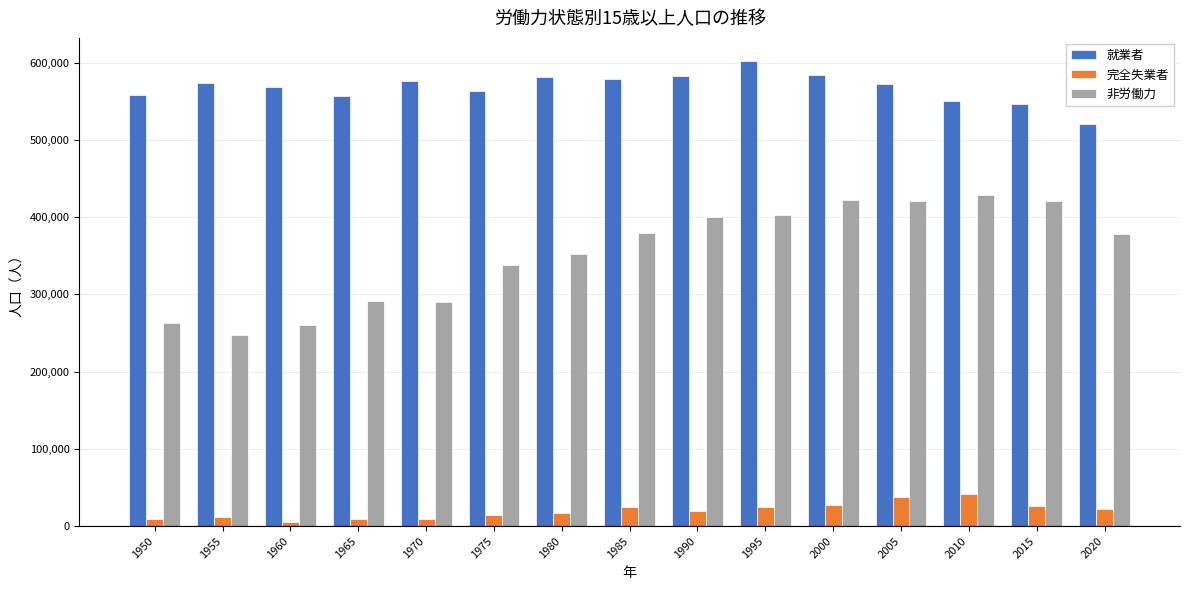

Count the number of data series in this chart.

3